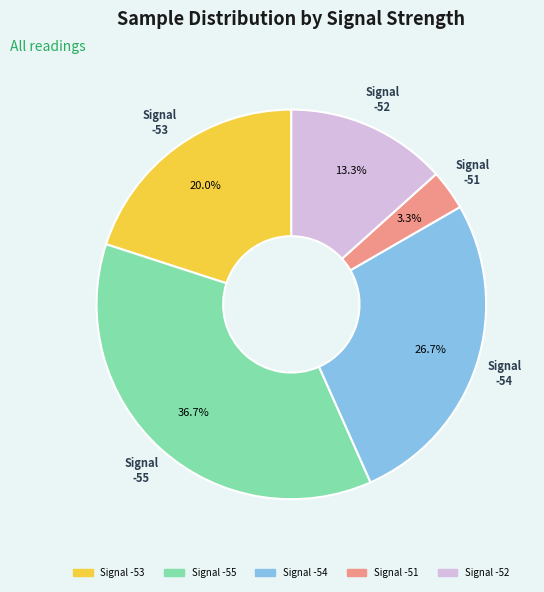

Which category has the biggest portion of the pie?

Signal -55